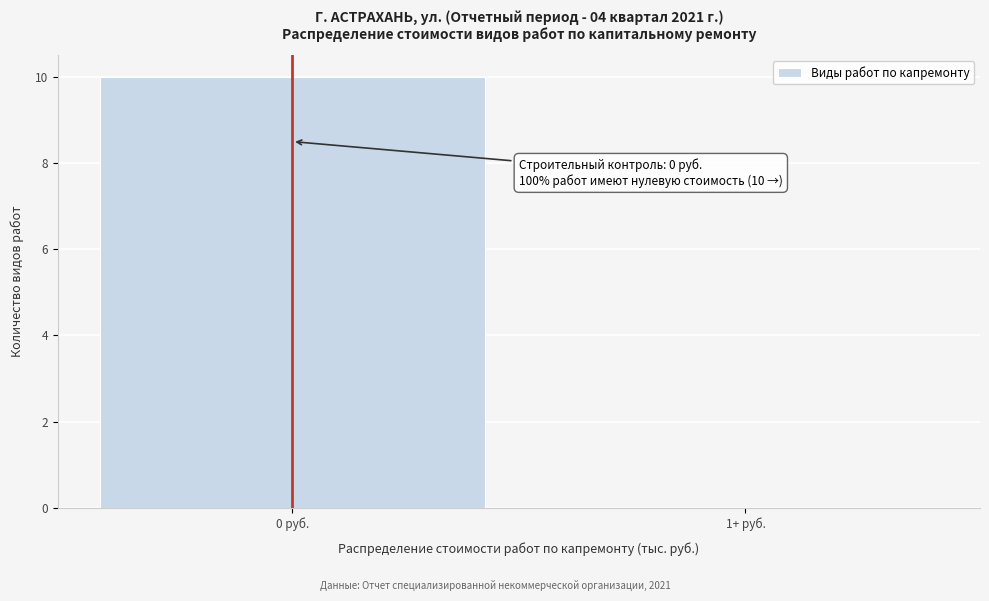

Reading right to left, extract all data points from this chart.

1+ руб.=0	0 руб.=10